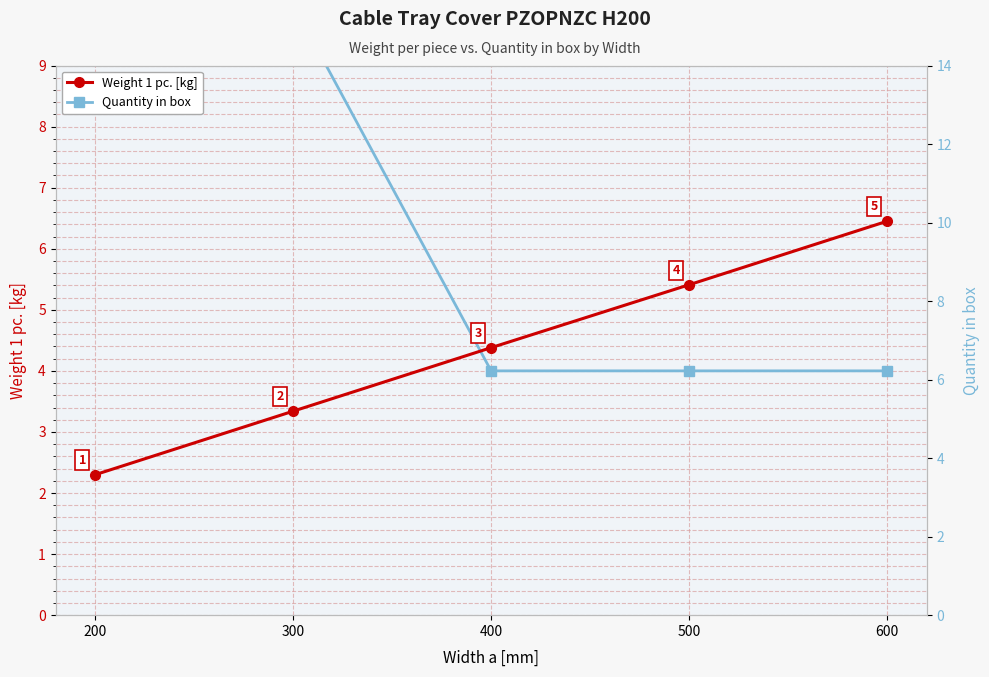

The Weight 1 pc. [kg] series shows 6.5 at 600. True or false?

True